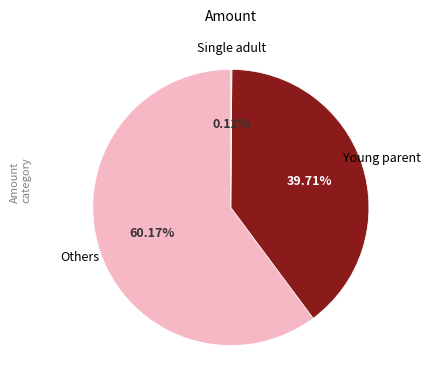

Which slice is the largest?

Others